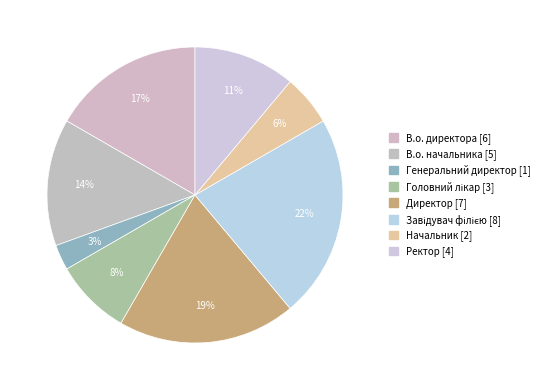

The Генеральний директор slice represents 3% of the pie. True or false?

True